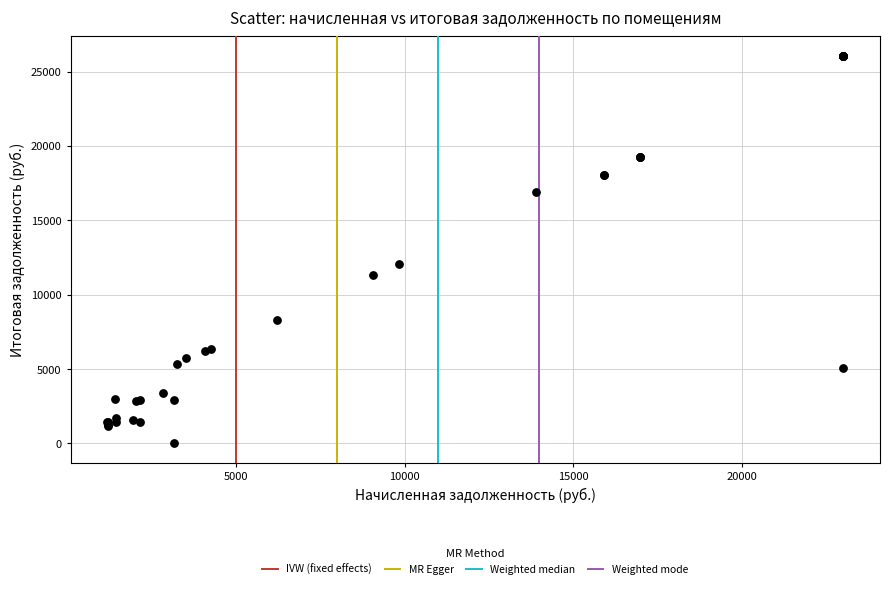

What Y value in the scatter plot is closest to 13038?

12087.0